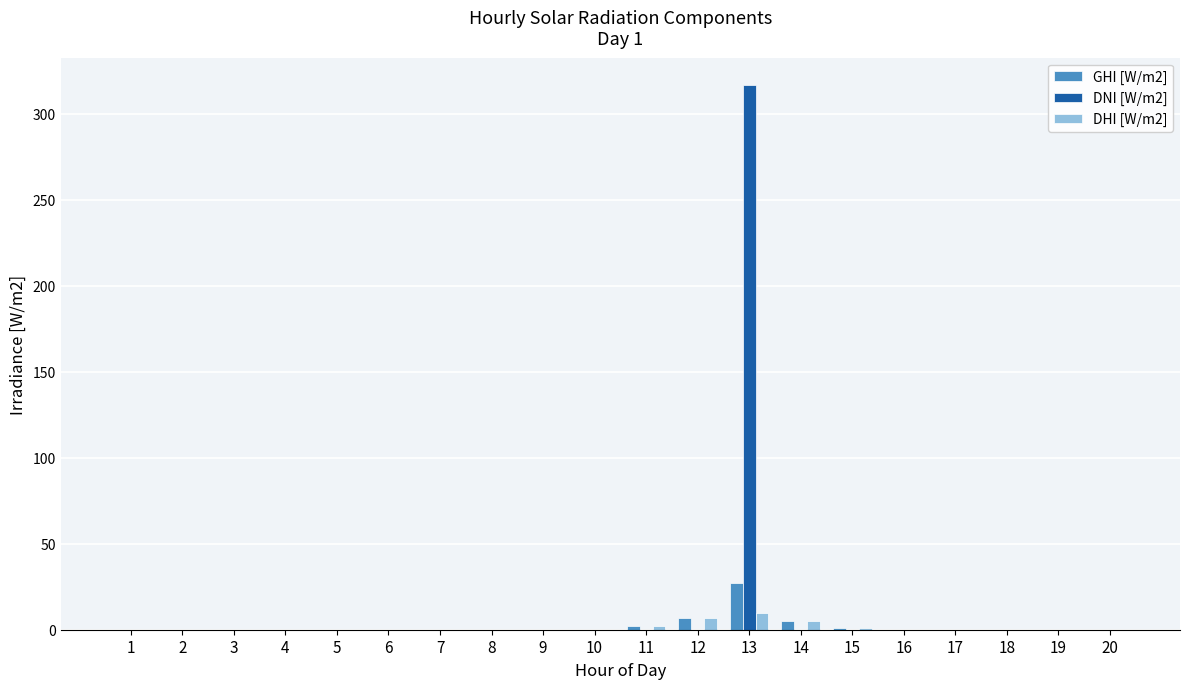

What are all the series names shown in the legend?

GHI [W/m2], DNI [W/m2], DHI [W/m2]